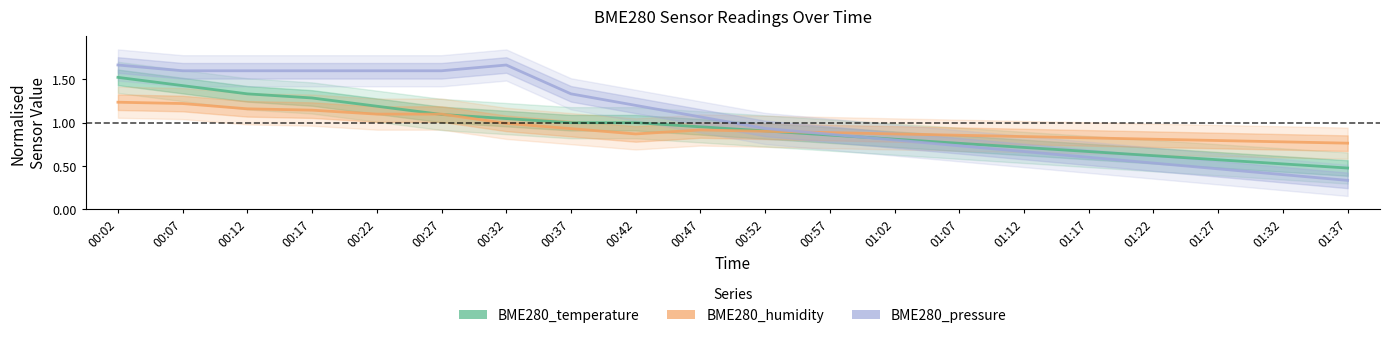

How many values in the BME280_pressure series exceed 1?

10